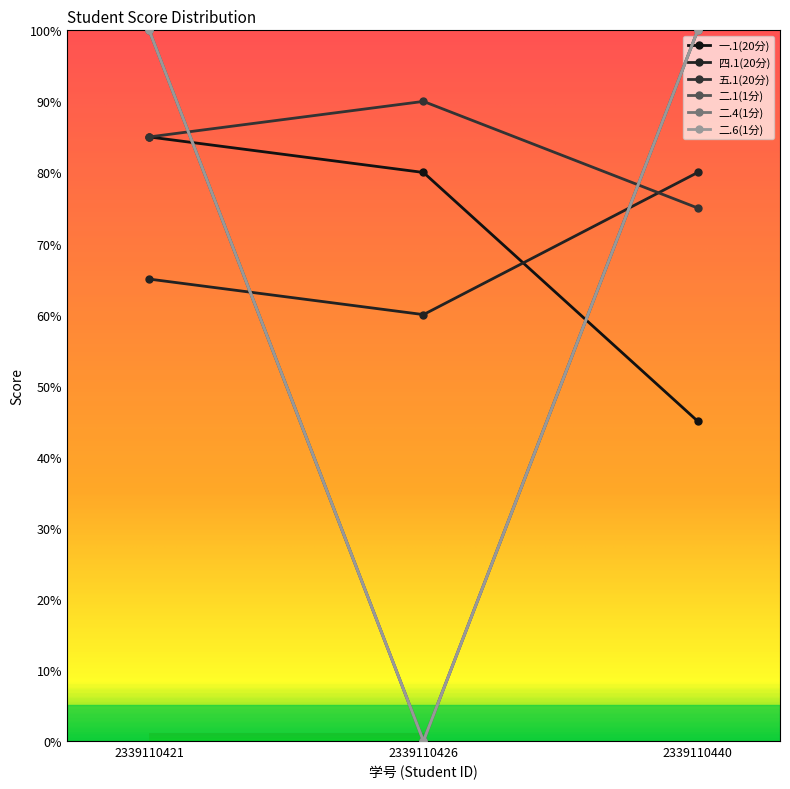

At which label does 五.1(20分) first exceed 85?

2339110426